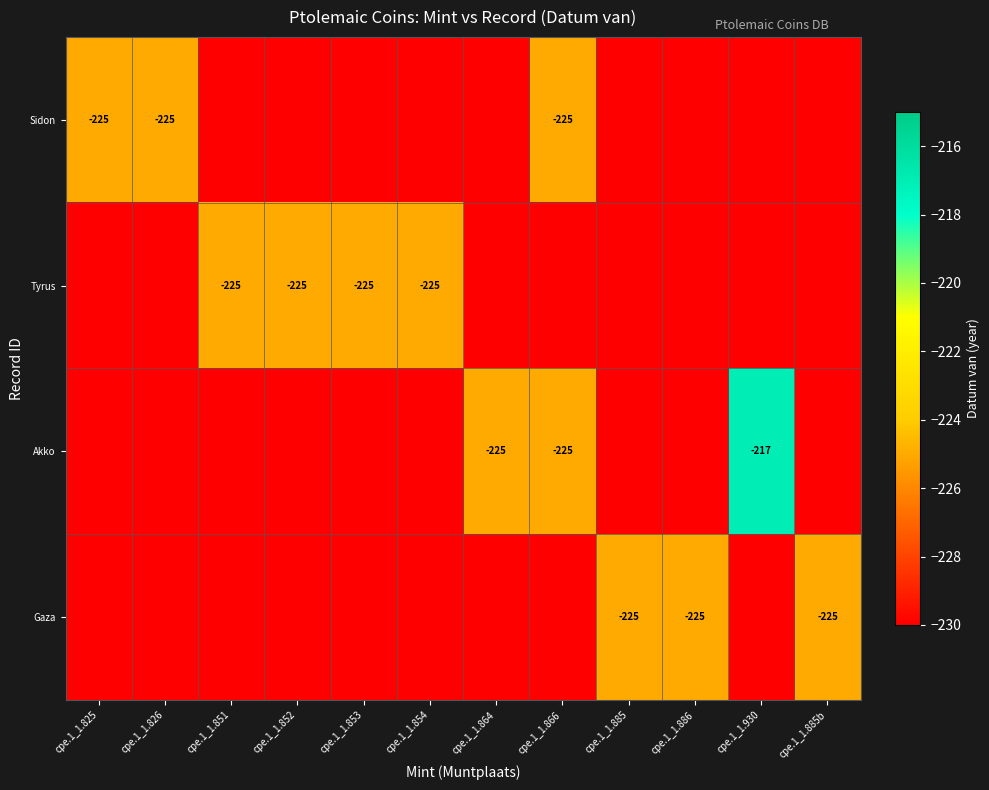

At which label does Tyrus reach its minimum?

cpe.1_1.825